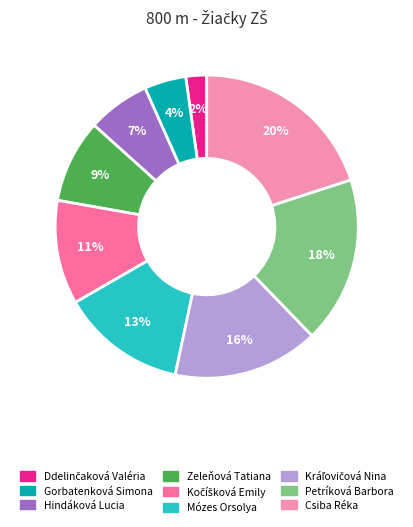

The Gorbatenková Simona slice represents 4% of the pie. True or false?

True